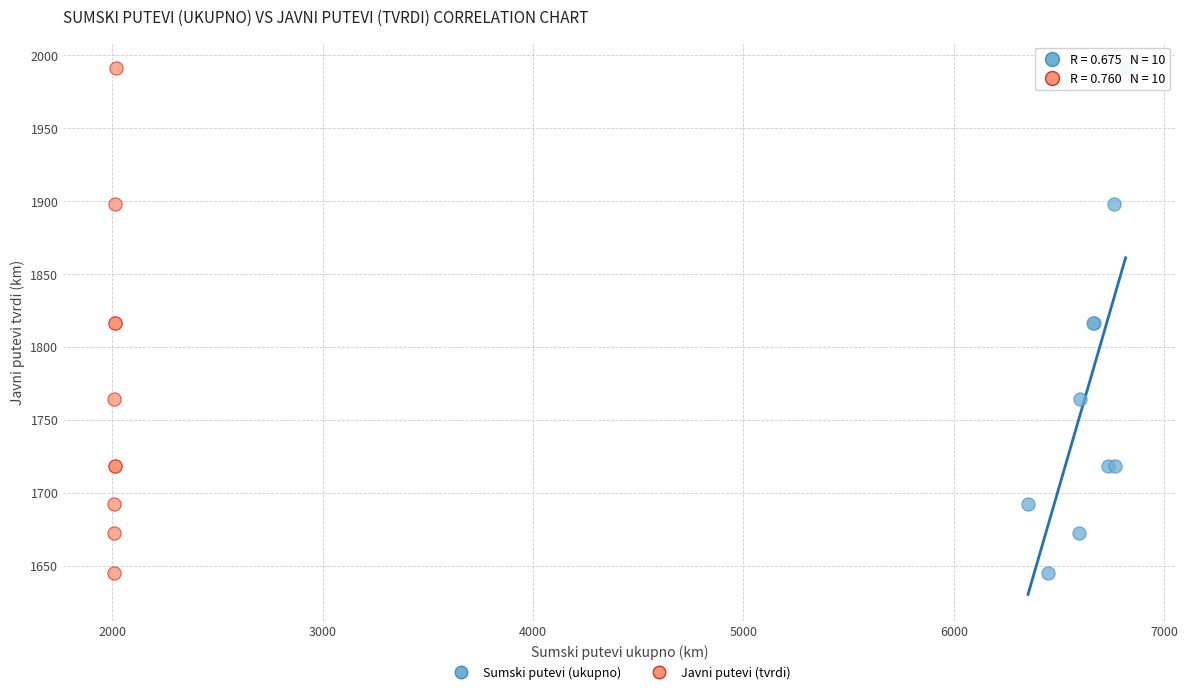

What are all the series names shown in the legend?

Sumski putevi (ukupno), Javni putevi (tvrdi)